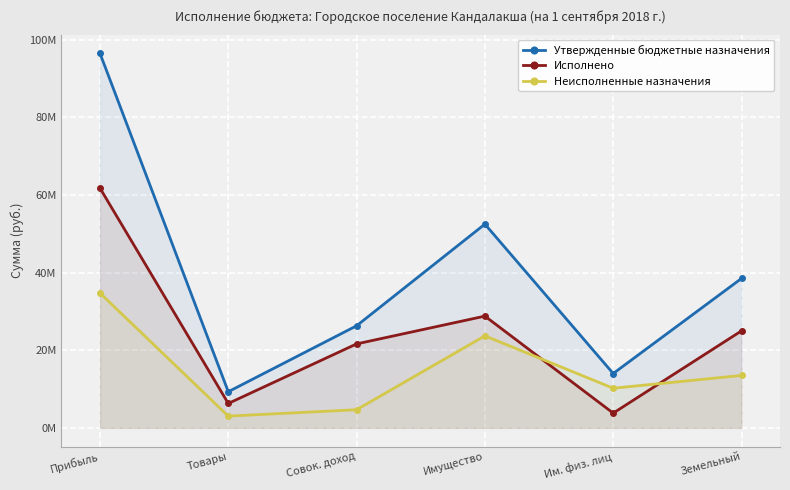

How many lines are shown in the chart?

3